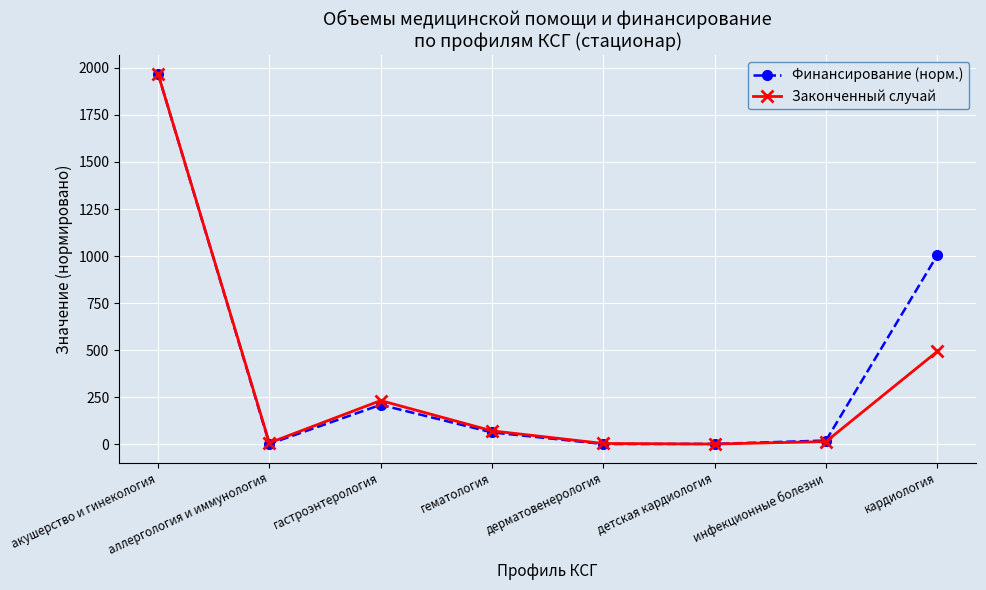

Between детская кардиология and кардиология, which series saw the biggest shift?

Финансирование (норм.)